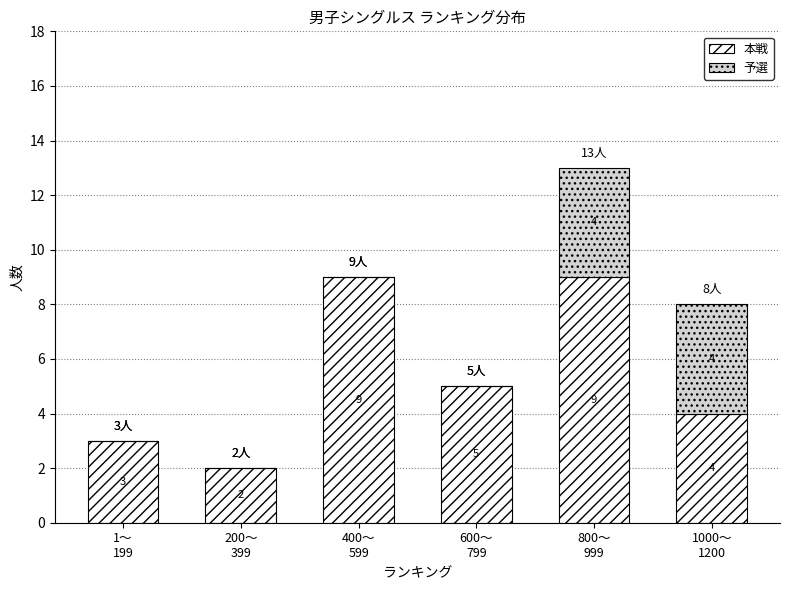

What is the highest value of the 本戦 series?

9